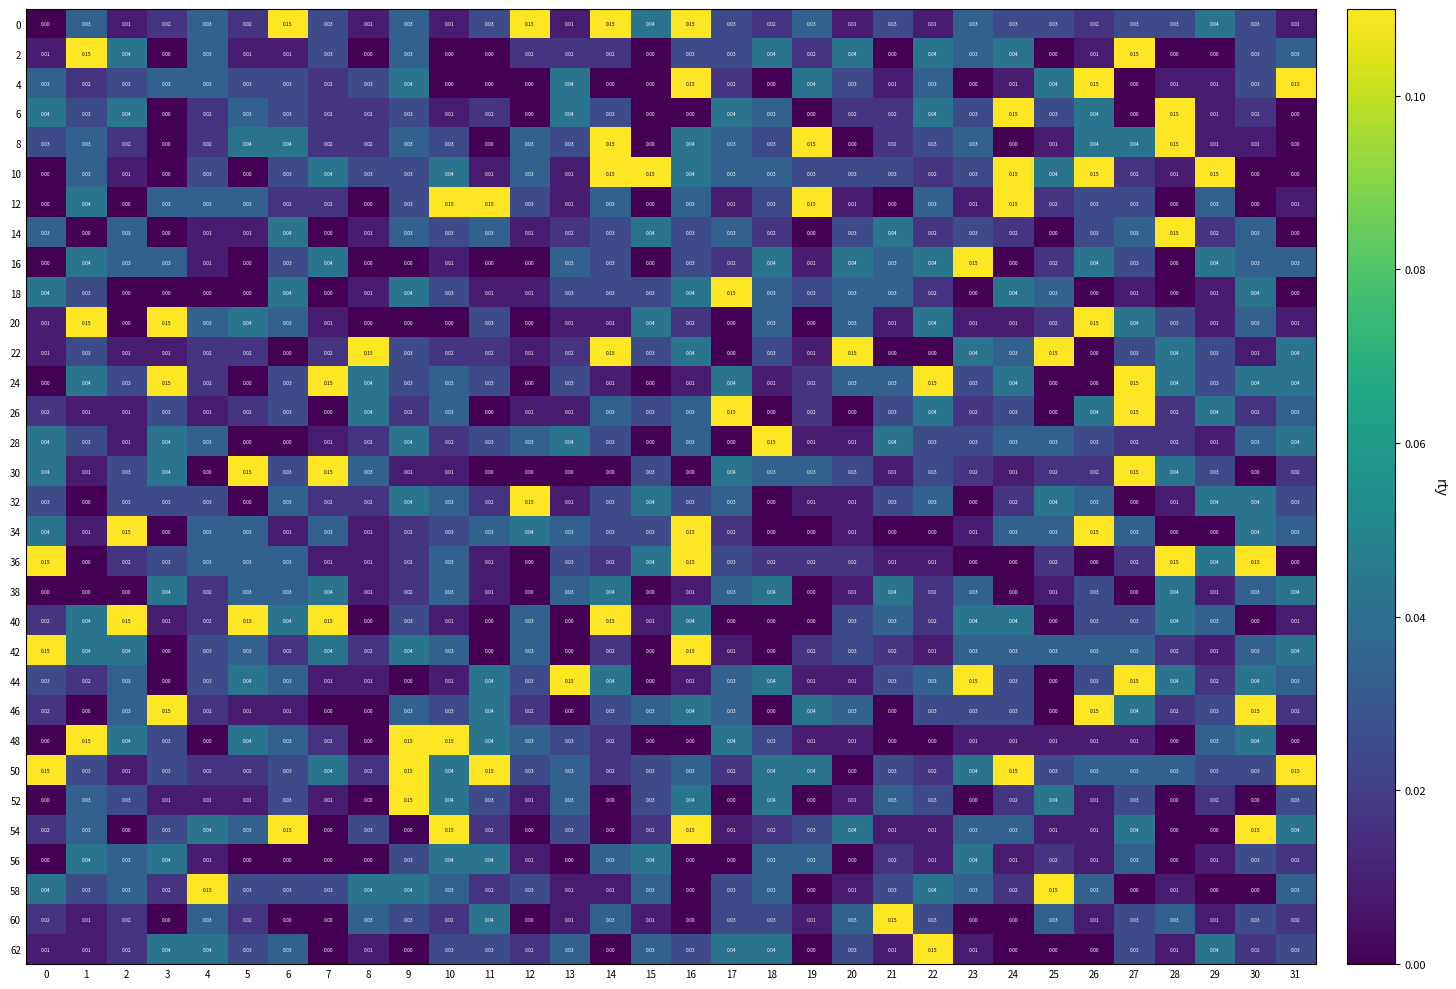

Reading left to right, what are all the values shown in this chart?

0: 0=0.0	1=0.0	2=0.0	3=0.0	4=0.0	5=0.0	6=0.1	7=0.0	8=0.0	9=0.0	10=0.0	11=0.0	12=0.1	13=0.0	14=0.1	15=0.0	16=0.1	17=0.0	18=0.0	19=0.0	20=0.0	21=0.0	22=0.0	23=0.0	24=0.0	25=0.0	26=0.0	27=0.0	28=0.0	29=0.0	30=0.0	31=0.0
2: 0=0.0	1=0.1	2=0.0	3=0.0	4=0.0	5=0.0	6=0.0	7=0.0	8=0.0	9=0.0	10=0.0	11=0.0	12=0.0	13=0.0	14=0.0	15=0.0	16=0.0	17=0.0	18=0.0	19=0.0	20=0.0	21=0.0	22=0.0	23=0.0	24=0.0	25=0.0	26=0.0	27=0.1	28=0.0	29=0.0	30=0.0	31=0.0
4: 0=0.0	1=0.0	2=0.0	3=0.0	4=0.0	5=0.0	6=0.0	7=0.0	8=0.0	9=0.0	10=0.0	11=0.0	12=0.0	13=0.0	14=0.0	15=0.0	16=0.1	17=0.0	18=0.0	19=0.0	20=0.0	21=0.0	22=0.0	23=0.0	24=0.0	25=0.0	26=0.1	27=0.0	28=0.0	29=0.0	30=0.0	31=0.1
6: 0=0.0	1=0.0	2=0.0	3=0.0	4=0.0	5=0.0	6=0.0	7=0.0	8=0.0	9=0.0	10=0.0	11=0.0	12=0.0	13=0.0	14=0.0	15=0.0	16=0.0	17=0.0	18=0.0	19=0.0	20=0.0	21=0.0	22=0.0	23=0.0	24=0.1	25=0.0	26=0.0	27=0.0	28=0.1	29=0.0	30=0.0	31=0.0
8: 0=0.0	1=0.0	2=0.0	3=0.0	4=0.0	5=0.0	6=0.0	7=0.0	8=0.0	9=0.0	10=0.0	11=0.0	12=0.0	13=0.0	14=0.1	15=0.0	16=0.0	17=0.0	18=0.0	19=0.1	20=0.0	21=0.0	22=0.0	23=0.0	24=0.0	25=0.0	26=0.0	27=0.0	28=0.1	29=0.0	30=0.0	31=0.0
10: 0=0.0	1=0.0	2=0.0	3=0.0	4=0.0	5=0.0	6=0.0	7=0.0	8=0.0	9=0.0	10=0.0	11=0.0	12=0.0	13=0.0	14=0.1	15=0.1	16=0.0	17=0.0	18=0.0	19=0.0	20=0.0	21=0.0	22=0.0	23=0.0	24=0.1	25=0.0	26=0.1	27=0.0	28=0.0	29=0.1	30=0.0	31=0.0
12: 0=0.0	1=0.0	2=0.0	3=0.0	4=0.0	5=0.0	6=0.0	7=0.0	8=0.0	9=0.0	10=0.1	11=0.1	12=0.0	13=0.0	14=0.0	15=0.0	16=0.0	17=0.0	18=0.0	19=0.1	20=0.0	21=0.0	22=0.0	23=0.0	24=0.1	25=0.0	26=0.0	27=0.0	28=0.0	29=0.0	30=0.0	31=0.0
14: 0=0.0	1=0.0	2=0.0	3=0.0	4=0.0	5=0.0	6=0.0	7=0.0	8=0.0	9=0.0	10=0.0	11=0.0	12=0.0	13=0.0	14=0.0	15=0.0	16=0.0	17=0.0	18=0.0	19=0.0	20=0.0	21=0.0	22=0.0	23=0.0	24=0.0	25=0.0	26=0.0	27=0.0	28=0.1	29=0.0	30=0.0	31=0.0
16: 0=0.0	1=0.0	2=0.0	3=0.0	4=0.0	5=0.0	6=0.0	7=0.0	8=0.0	9=0.0	10=0.0	11=0.0	12=0.0	13=0.0	14=0.0	15=0.0	16=0.0	17=0.0	18=0.0	19=0.0	20=0.0	21=0.0	22=0.0	23=0.1	24=0.0	25=0.0	26=0.0	27=0.0	28=0.0	29=0.0	30=0.0	31=0.0
18: 0=0.0	1=0.0	2=0.0	3=0.0	4=0.0	5=0.0	6=0.0	7=0.0	8=0.0	9=0.0	10=0.0	11=0.0	12=0.0	13=0.0	14=0.0	15=0.0	16=0.0	17=0.1	18=0.0	19=0.0	20=0.0	21=0.0	22=0.0	23=0.0	24=0.0	25=0.0	26=0.0	27=0.0	28=0.0	29=0.0	30=0.0	31=0.0
20: 0=0.0	1=0.1	2=0.0	3=0.1	4=0.0	5=0.0	6=0.0	7=0.0	8=0.0	9=0.0	10=0.0	11=0.0	12=0.0	13=0.0	14=0.0	15=0.0	16=0.0	17=0.0	18=0.0	19=0.0	20=0.0	21=0.0	22=0.0	23=0.0	24=0.0	25=0.0	26=0.1	27=0.0	28=0.0	29=0.0	30=0.0	31=0.0
22: 0=0.0	1=0.0	2=0.0	3=0.0	4=0.0	5=0.0	6=0.0	7=0.0	8=0.1	9=0.0	10=0.0	11=0.0	12=0.0	13=0.0	14=0.1	15=0.0	16=0.0	17=0.0	18=0.0	19=0.0	20=0.1	21=0.0	22=0.0	23=0.0	24=0.0	25=0.1	26=0.0	27=0.0	28=0.0	29=0.0	30=0.0	31=0.0
24: 0=0.0	1=0.0	2=0.0	3=0.1	4=0.0	5=0.0	6=0.0	7=0.1	8=0.0	9=0.0	10=0.0	11=0.0	12=0.0	13=0.0	14=0.0	15=0.0	16=0.0	17=0.0	18=0.0	19=0.0	20=0.0	21=0.0	22=0.1	23=0.0	24=0.0	25=0.0	26=0.0	27=0.1	28=0.0	29=0.0	30=0.0	31=0.0
26: 0=0.0	1=0.0	2=0.0	3=0.0	4=0.0	5=0.0	6=0.0	7=0.0	8=0.0	9=0.0	10=0.0	11=0.0	12=0.0	13=0.0	14=0.0	15=0.0	16=0.0	17=0.1	18=0.0	19=0.0	20=0.0	21=0.0	22=0.0	23=0.0	24=0.0	25=0.0	26=0.0	27=0.1	28=0.0	29=0.0	30=0.0	31=0.0
28: 0=0.0	1=0.0	2=0.0	3=0.0	4=0.0	5=0.0	6=0.0	7=0.0	8=0.0	9=0.0	10=0.0	11=0.0	12=0.0	13=0.0	14=0.0	15=0.0	16=0.0	17=0.0	18=0.1	19=0.0	20=0.0	21=0.0	22=0.0	23=0.0	24=0.0	25=0.0	26=0.0	27=0.0	28=0.0	29=0.0	30=0.0	31=0.0
30: 0=0.0	1=0.0	2=0.0	3=0.0	4=0.0	5=0.1	6=0.0	7=0.1	8=0.0	9=0.0	10=0.0	11=0.0	12=0.0	13=0.0	14=0.0	15=0.0	16=0.0	17=0.0	18=0.0	19=0.0	20=0.0	21=0.0	22=0.0	23=0.0	24=0.0	25=0.0	26=0.0	27=0.1	28=0.0	29=0.0	30=0.0	31=0.0
32: 0=0.0	1=0.0	2=0.0	3=0.0	4=0.0	5=0.0	6=0.0	7=0.0	8=0.0	9=0.0	10=0.0	11=0.0	12=0.1	13=0.0	14=0.0	15=0.0	16=0.0	17=0.0	18=0.0	19=0.0	20=0.0	21=0.0	22=0.0	23=0.0	24=0.0	25=0.0	26=0.0	27=0.0	28=0.0	29=0.0	30=0.0	31=0.0
34: 0=0.0	1=0.0	2=0.1	3=0.0	4=0.0	5=0.0	6=0.0	7=0.0	8=0.0	9=0.0	10=0.0	11=0.0	12=0.0	13=0.0	14=0.0	15=0.0	16=0.1	17=0.0	18=0.0	19=0.0	20=0.0	21=0.0	22=0.0	23=0.0	24=0.0	25=0.0	26=0.1	27=0.0	28=0.0	29=0.0	30=0.0	31=0.0
36: 0=0.1	1=0.0	2=0.0	3=0.0	4=0.0	5=0.0	6=0.0	7=0.0	8=0.0	9=0.0	10=0.0	11=0.0	12=0.0	13=0.0	14=0.0	15=0.0	16=0.1	17=0.0	18=0.0	19=0.0	20=0.0	21=0.0	22=0.0	23=0.0	24=0.0	25=0.0	26=0.0	27=0.0	28=0.1	29=0.0	30=0.1	31=0.0
38: 0=0.0	1=0.0	2=0.0	3=0.0	4=0.0	5=0.0	6=0.0	7=0.0	8=0.0	9=0.0	10=0.0	11=0.0	12=0.0	13=0.0	14=0.0	15=0.0	16=0.0	17=0.0	18=0.0	19=0.0	20=0.0	21=0.0	22=0.0	23=0.0	24=0.0	25=0.0	26=0.0	27=0.0	28=0.0	29=0.0	30=0.0	31=0.0
40: 0=0.0	1=0.0	2=0.1	3=0.0	4=0.0	5=0.1	6=0.0	7=0.1	8=0.0	9=0.0	10=0.0	11=0.0	12=0.0	13=0.0	14=0.1	15=0.0	16=0.0	17=0.0	18=0.0	19=0.0	20=0.0	21=0.0	22=0.0	23=0.0	24=0.0	25=0.0	26=0.0	27=0.0	28=0.0	29=0.0	30=0.0	31=0.0
42: 0=0.1	1=0.0	2=0.0	3=0.0	4=0.0	5=0.0	6=0.0	7=0.0	8=0.0	9=0.0	10=0.0	11=0.0	12=0.0	13=0.0	14=0.0	15=0.0	16=0.1	17=0.0	18=0.0	19=0.0	20=0.0	21=0.0	22=0.0	23=0.0	24=0.0	25=0.0	26=0.0	27=0.0	28=0.0	29=0.0	30=0.0	31=0.0
44: 0=0.0	1=0.0	2=0.0	3=0.0	4=0.0	5=0.0	6=0.0	7=0.0	8=0.0	9=0.0	10=0.0	11=0.0	12=0.0	13=0.1	14=0.0	15=0.0	16=0.0	17=0.0	18=0.0	19=0.0	20=0.0	21=0.0	22=0.0	23=0.1	24=0.0	25=0.0	26=0.0	27=0.1	28=0.0	29=0.0	30=0.0	31=0.0
46: 0=0.0	1=0.0	2=0.0	3=0.1	4=0.0	5=0.0	6=0.0	7=0.0	8=0.0	9=0.0	10=0.0	11=0.0	12=0.0	13=0.0	14=0.0	15=0.0	16=0.0	17=0.0	18=0.0	19=0.0	20=0.0	21=0.0	22=0.0	23=0.0	24=0.0	25=0.0	26=0.1	27=0.0	28=0.0	29=0.0	30=0.1	31=0.0
48: 0=0.0	1=0.1	2=0.0	3=0.0	4=0.0	5=0.0	6=0.0	7=0.0	8=0.0	9=0.1	10=0.1	11=0.0	12=0.0	13=0.0	14=0.0	15=0.0	16=0.0	17=0.0	18=0.0	19=0.0	20=0.0	21=0.0	22=0.0	23=0.0	24=0.0	25=0.0	26=0.0	27=0.0	28=0.0	29=0.0	30=0.0	31=0.0
50: 0=0.1	1=0.0	2=0.0	3=0.0	4=0.0	5=0.0	6=0.0	7=0.0	8=0.0	9=0.1	10=0.0	11=0.1	12=0.0	13=0.0	14=0.0	15=0.0	16=0.0	17=0.0	18=0.0	19=0.0	20=0.0	21=0.0	22=0.0	23=0.0	24=0.1	25=0.0	26=0.0	27=0.0	28=0.0	29=0.0	30=0.0	31=0.1
52: 0=0.0	1=0.0	2=0.0	3=0.0	4=0.0	5=0.0	6=0.0	7=0.0	8=0.0	9=0.1	10=0.0	11=0.0	12=0.0	13=0.0	14=0.0	15=0.0	16=0.0	17=0.0	18=0.0	19=0.0	20=0.0	21=0.0	22=0.0	23=0.0	24=0.0	25=0.0	26=0.0	27=0.0	28=0.0	29=0.0	30=0.0	31=0.0
54: 0=0.0	1=0.0	2=0.0	3=0.0	4=0.0	5=0.0	6=0.1	7=0.0	8=0.0	9=0.0	10=0.1	11=0.0	12=0.0	13=0.0	14=0.0	15=0.0	16=0.1	17=0.0	18=0.0	19=0.0	20=0.0	21=0.0	22=0.0	23=0.0	24=0.0	25=0.0	26=0.0	27=0.0	28=0.0	29=0.0	30=0.1	31=0.0
56: 0=0.0	1=0.0	2=0.0	3=0.0	4=0.0	5=0.0	6=0.0	7=0.0	8=0.0	9=0.0	10=0.0	11=0.0	12=0.0	13=0.0	14=0.0	15=0.0	16=0.0	17=0.0	18=0.0	19=0.0	20=0.0	21=0.0	22=0.0	23=0.0	24=0.0	25=0.0	26=0.0	27=0.0	28=0.0	29=0.0	30=0.0	31=0.0
58: 0=0.0	1=0.0	2=0.0	3=0.0	4=0.1	5=0.0	6=0.0	7=0.0	8=0.0	9=0.0	10=0.0	11=0.0	12=0.0	13=0.0	14=0.0	15=0.0	16=0.0	17=0.0	18=0.0	19=0.0	20=0.0	21=0.0	22=0.0	23=0.0	24=0.0	25=0.1	26=0.0	27=0.0	28=0.0	29=0.0	30=0.0	31=0.0
60: 0=0.0	1=0.0	2=0.0	3=0.0	4=0.0	5=0.0	6=0.0	7=0.0	8=0.0	9=0.0	10=0.0	11=0.0	12=0.0	13=0.0	14=0.0	15=0.0	16=0.0	17=0.0	18=0.0	19=0.0	20=0.0	21=0.1	22=0.0	23=0.0	24=0.0	25=0.0	26=0.0	27=0.0	28=0.0	29=0.0	30=0.0	31=0.0
62: 0=0.0	1=0.0	2=0.0	3=0.0	4=0.0	5=0.0	6=0.0	7=0.0	8=0.0	9=0.0	10=0.0	11=0.0	12=0.0	13=0.0	14=0.0	15=0.0	16=0.0	17=0.0	18=0.0	19=0.0	20=0.0	21=0.0	22=0.1	23=0.0	24=0.0	25=0.0	26=0.0	27=0.0	28=0.0	29=0.0	30=0.0	31=0.0